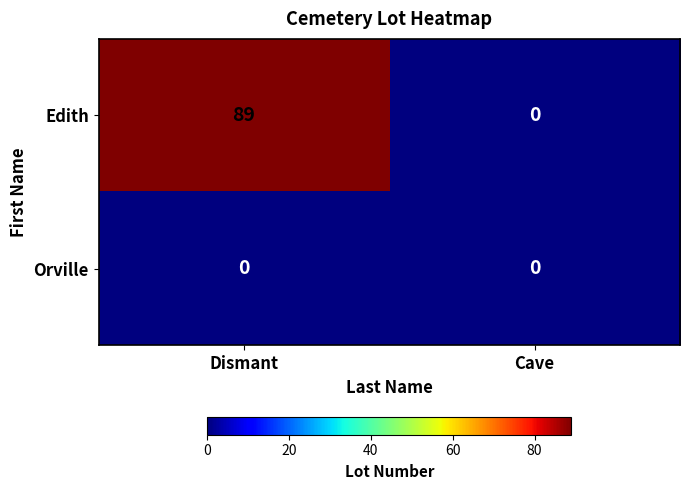

Reading left to right, what are all the values shown in this chart?

Edith: 89	0
Orville: 0	0